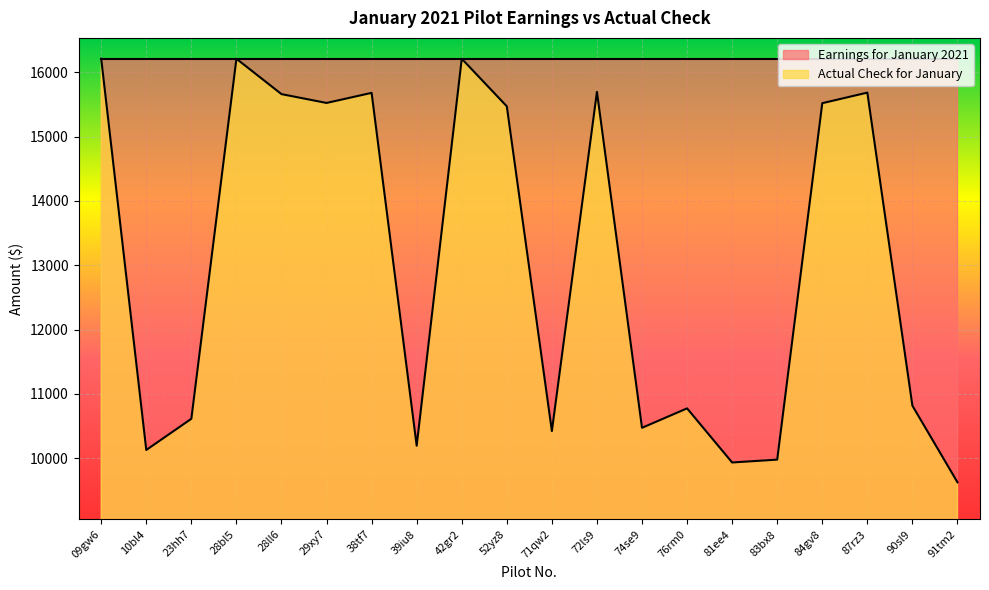

Reading right to left, list all the values displayed in this chart.

91tm2=9626.0	90sl9=10817.1	87rz3=15685.1	84gv8=15520.8	83bx8=9978.5	81ee4=9934.0	76rm0=10775.5	74se9=10473.3	72ls9=15696.4	71qw2=10422.9	52yz8=15472.2	42gr2=16211.8	39iu8=10194.8	38tf7=15681.4	29xy7=15524.6	28ll6=15661.8	28bl5=16211.8	23hh7=10613.8	10bl4=10128.6	09gw6=16211.8